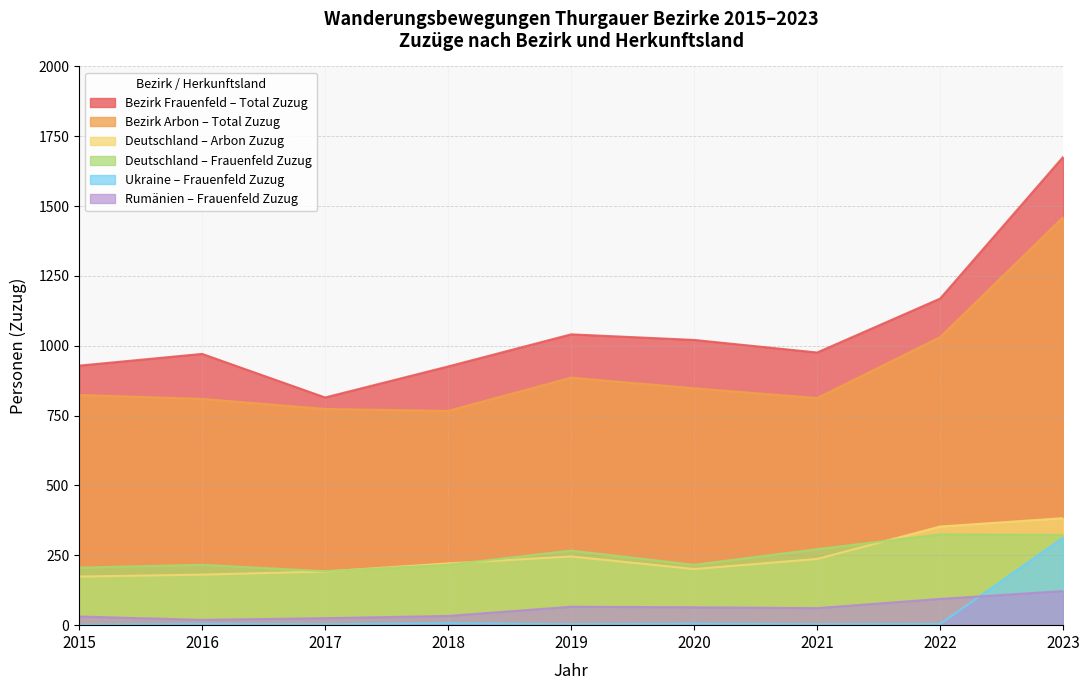

Between Rumänien (Frauenfeld) and Deutschland (Frauenfeld), which is larger?

Deutschland (Frauenfeld)